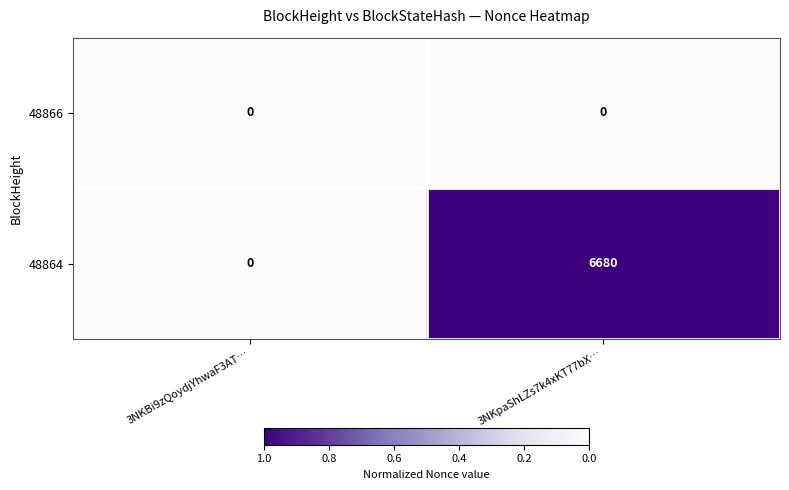

List the series in order of their peak value, highest first.

48864, 48866